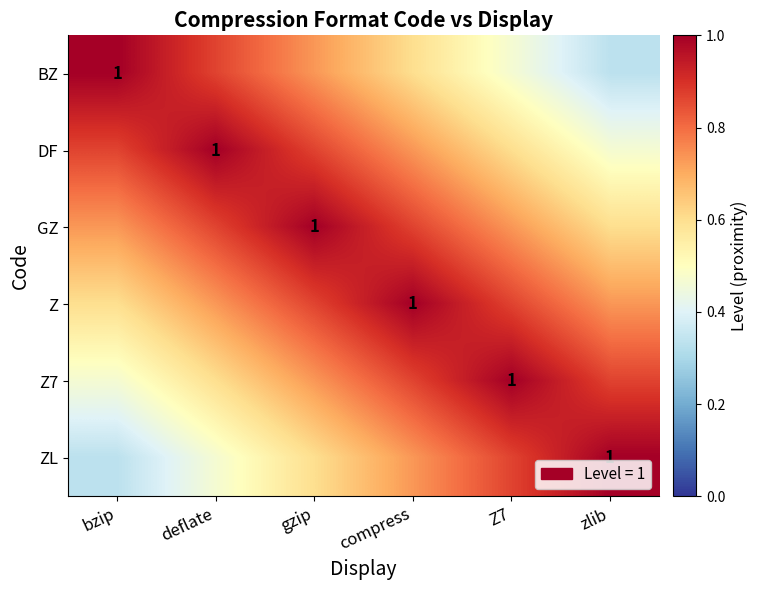

At which category does the chart reach its peak across all series?

bzip